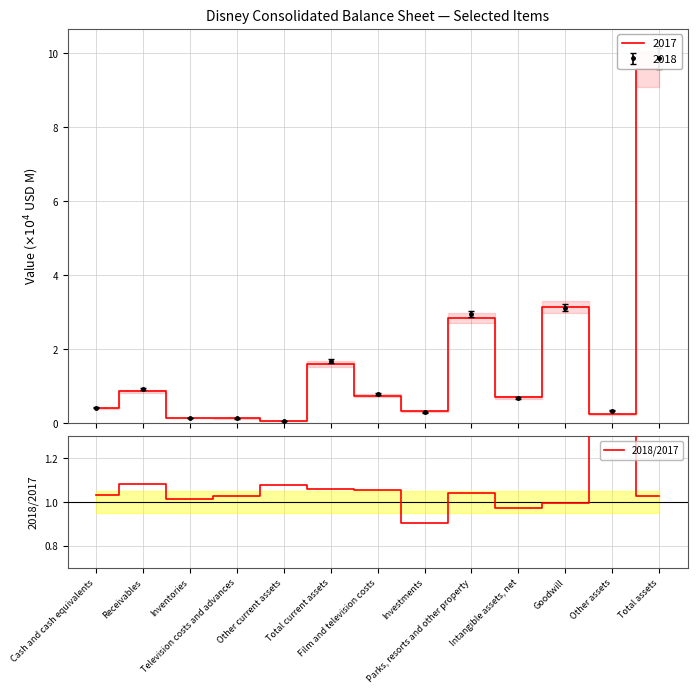

What is the smallest value displayed?

0.9